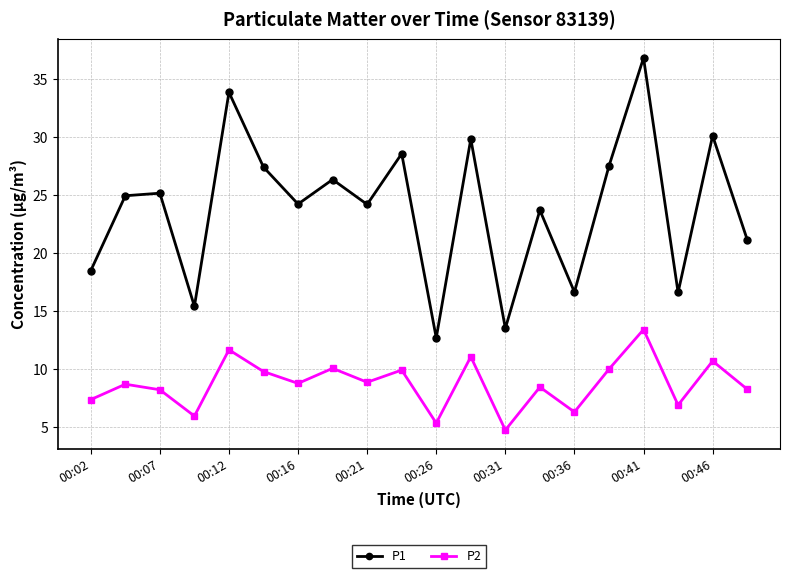

What are all the series names shown in the legend?

P1, P2